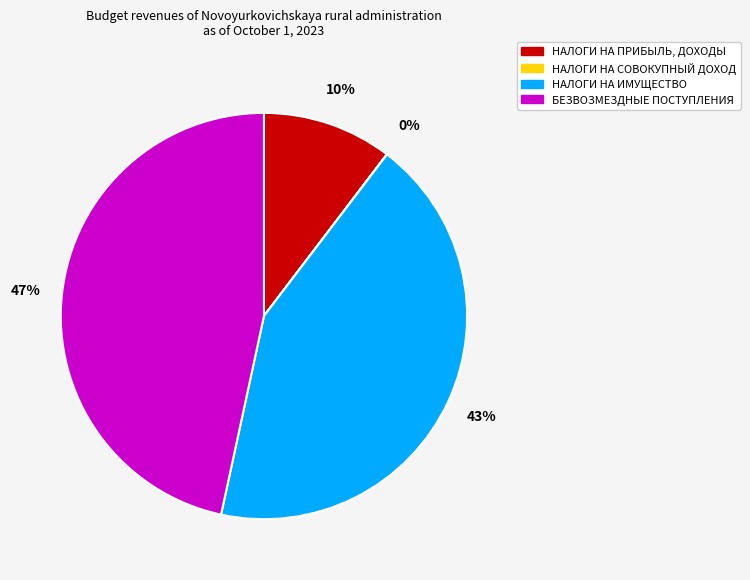

Between НАЛОГИ НА ИМУЩЕСТВО and НАЛОГИ НА ПРИБЫЛЬ, ДОХОДЫ, which is larger?

НАЛОГИ НА ИМУЩЕСТВО